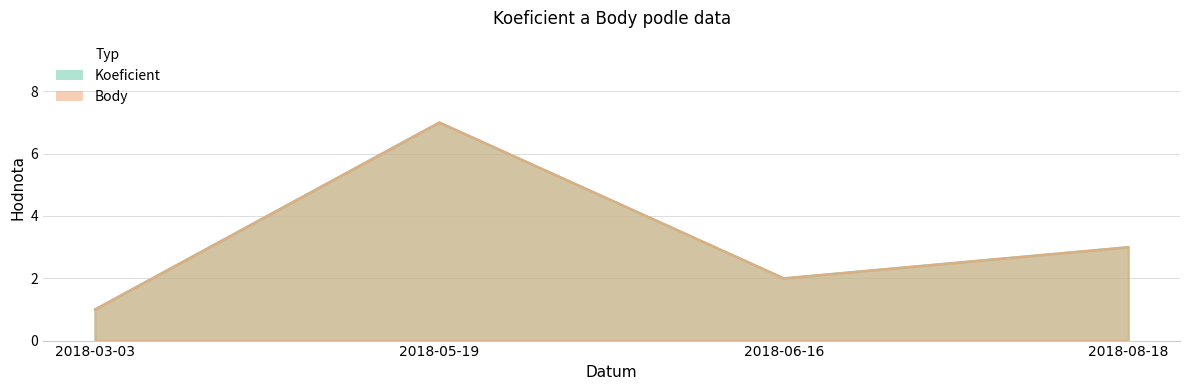

True or false: Body and Koeficient intersect in this chart.

False